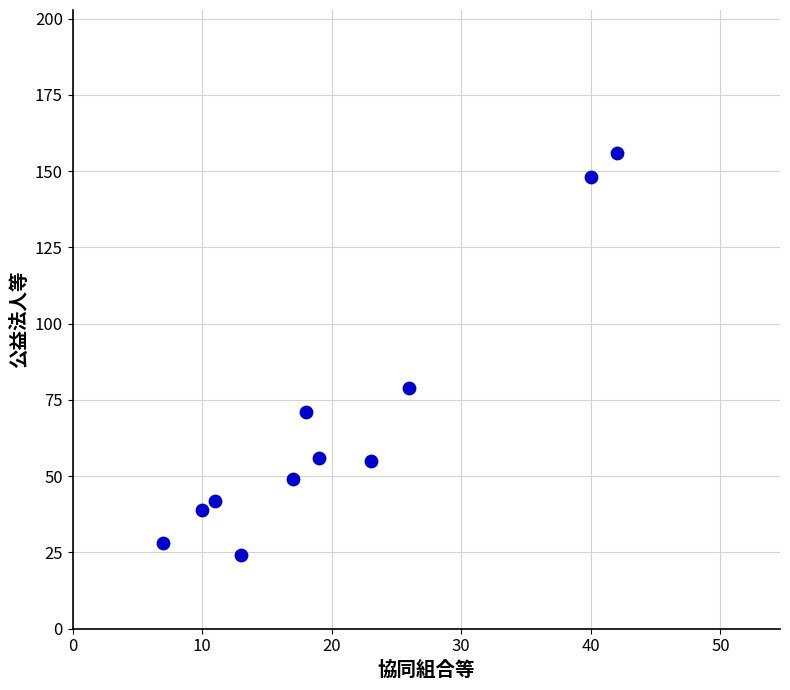

What Y value in the scatter plot is closest to 90?

79